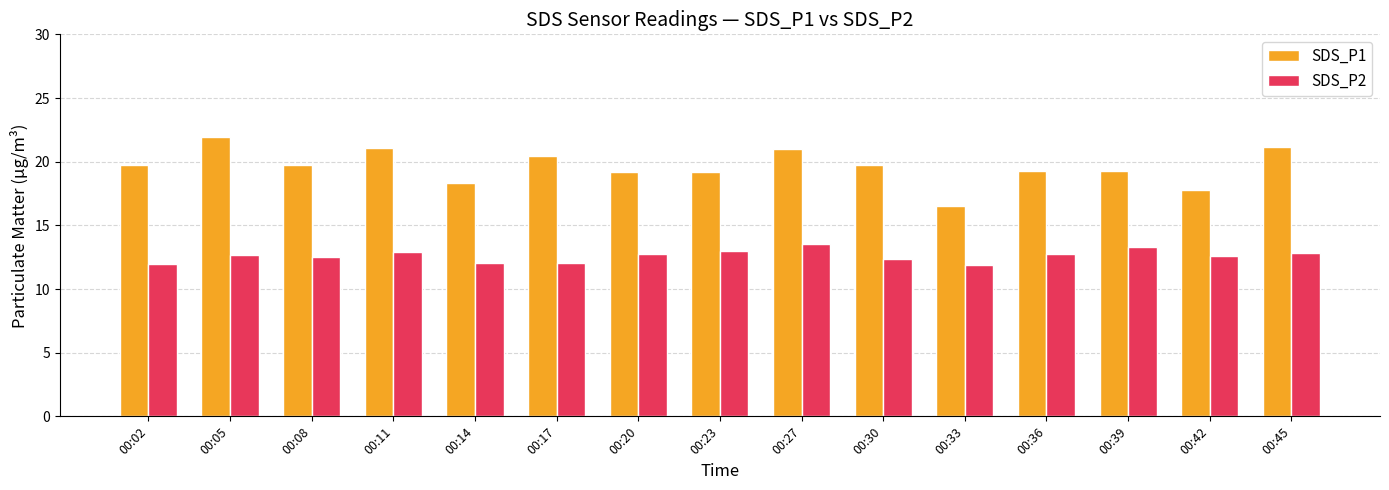

What is the total value across all series at 00:27?

34.5